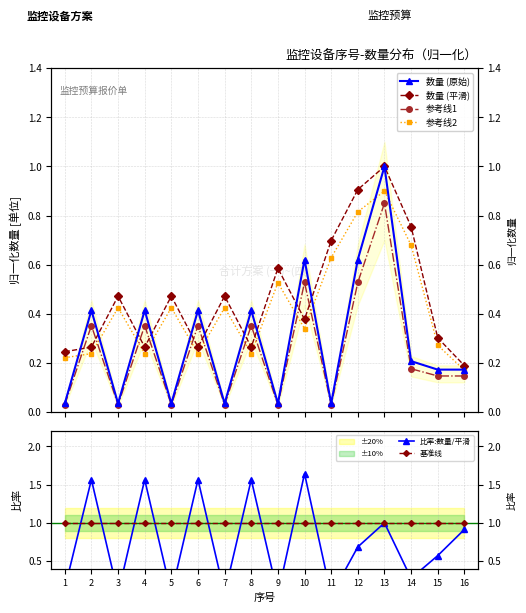

What is the difference between the maximum and minimum values in the 数量 (平滑) series?

0.8